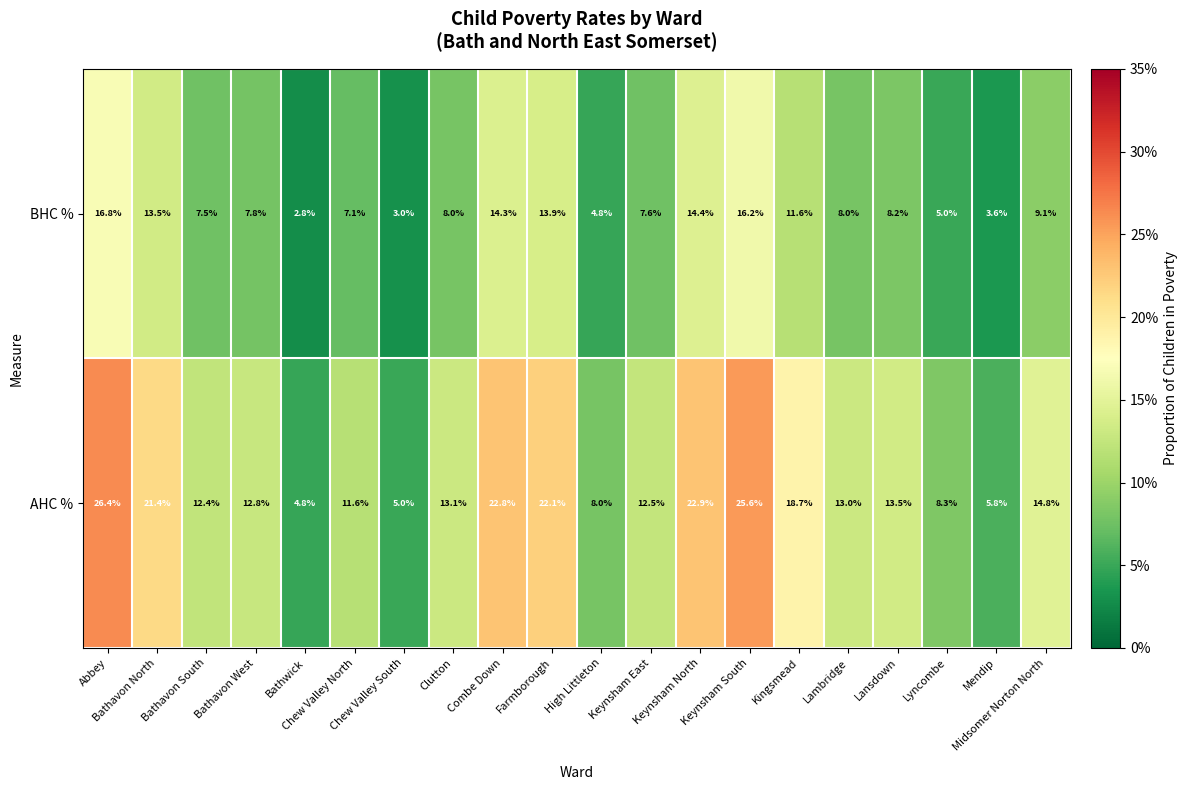

How many data points does each series have?

20